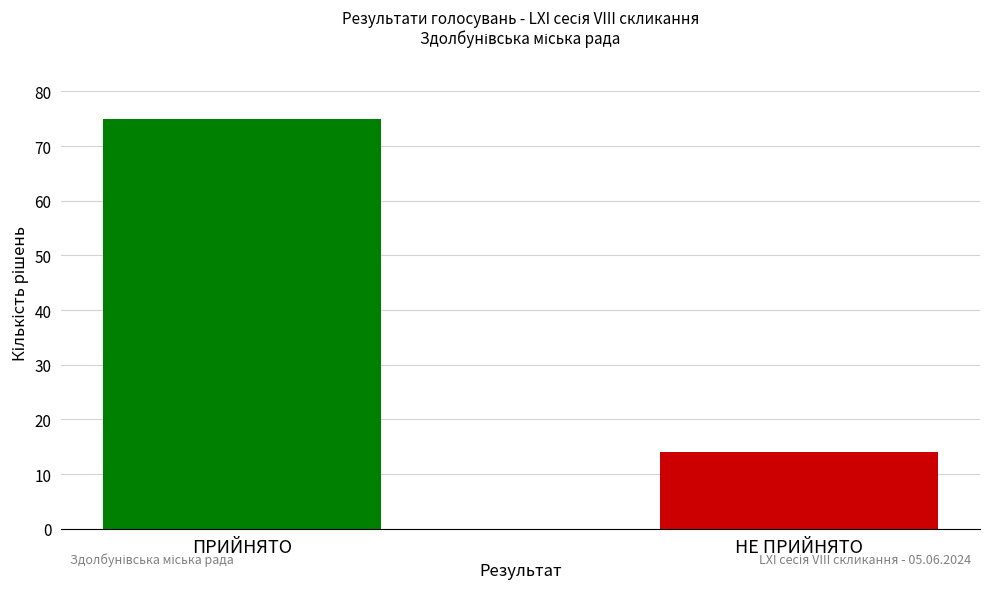

Reading left to right, list all the values displayed in this chart.

ПРИЙНЯТО=75	НЕ ПРИЙНЯТО=14